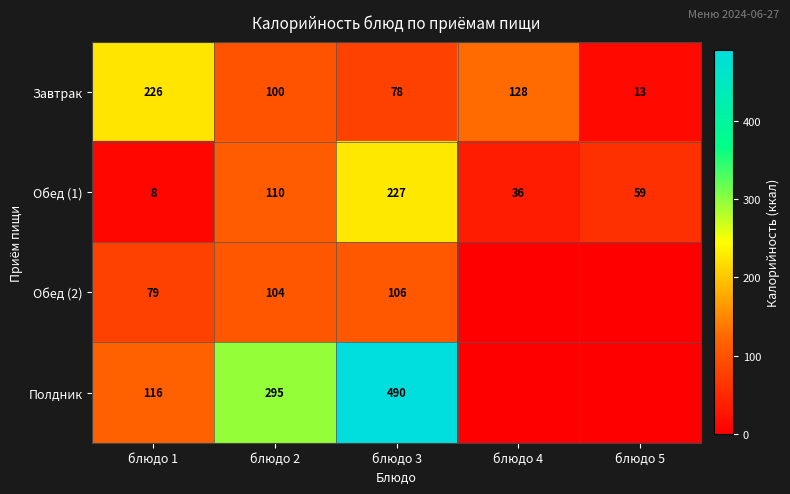

What is the difference between the maximum and minimum values in the Обед (1) series?

219